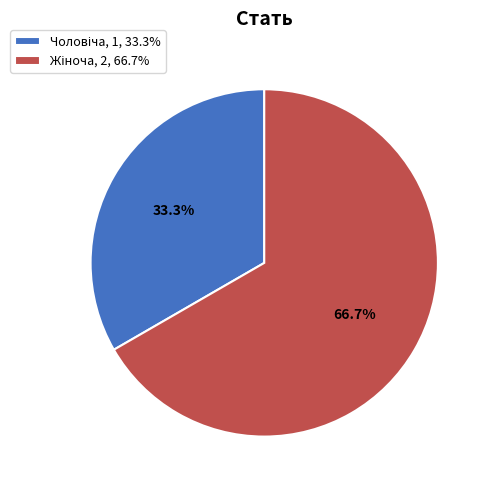

Does any single category account for the majority?

Yes